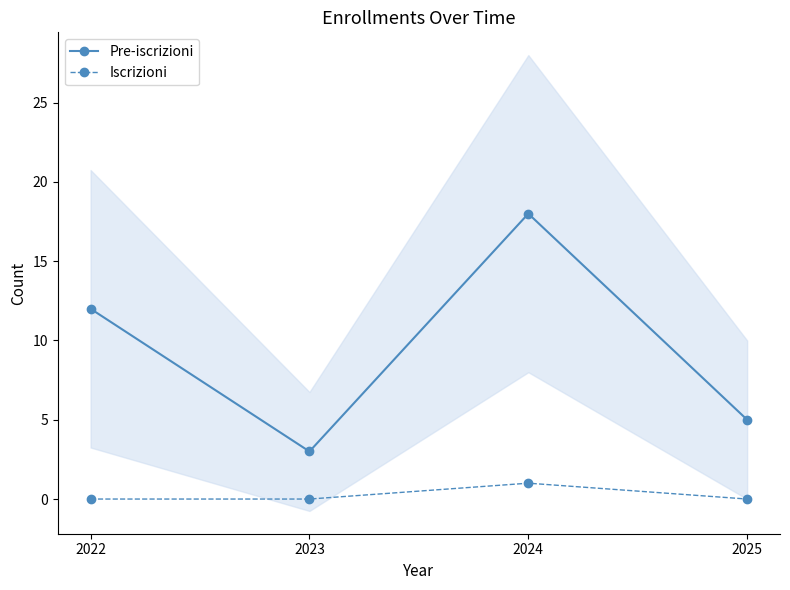

True or false: Iscrizioni and Pre-iscrizioni cross at least once.

False